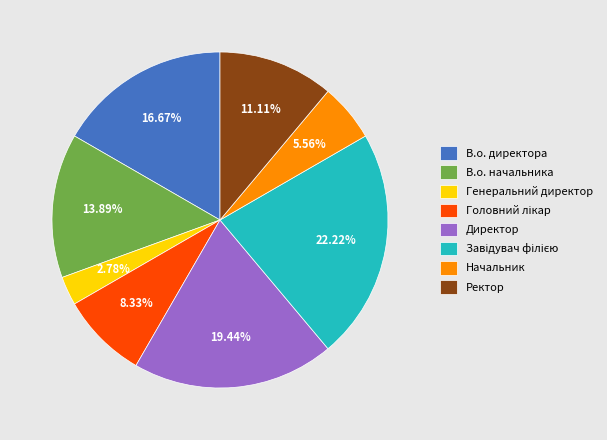

Is В.о. начальника the majority of the pie?

No